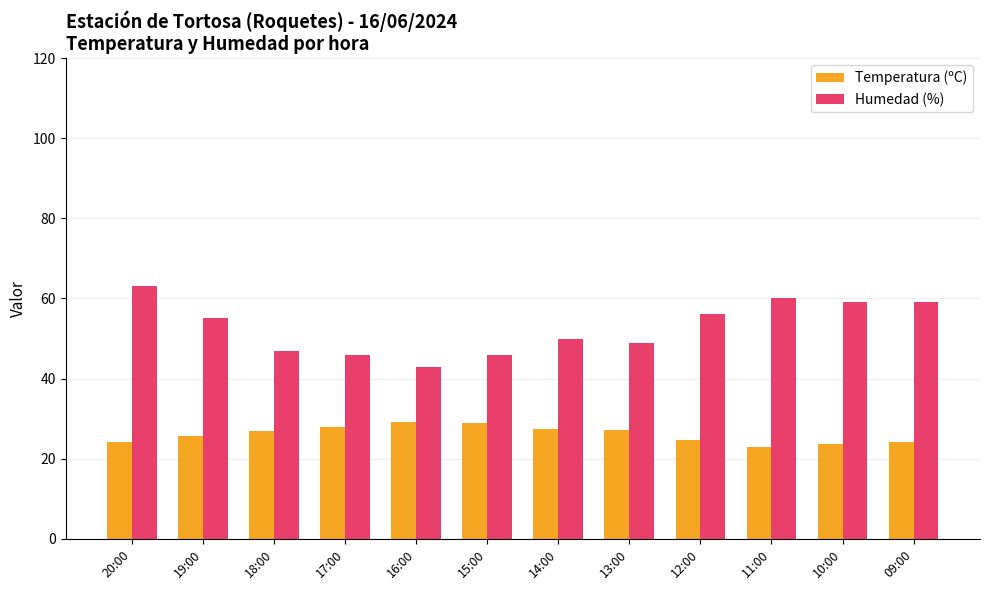

What is the difference between the highest and lowest values at 15:00?

17.2